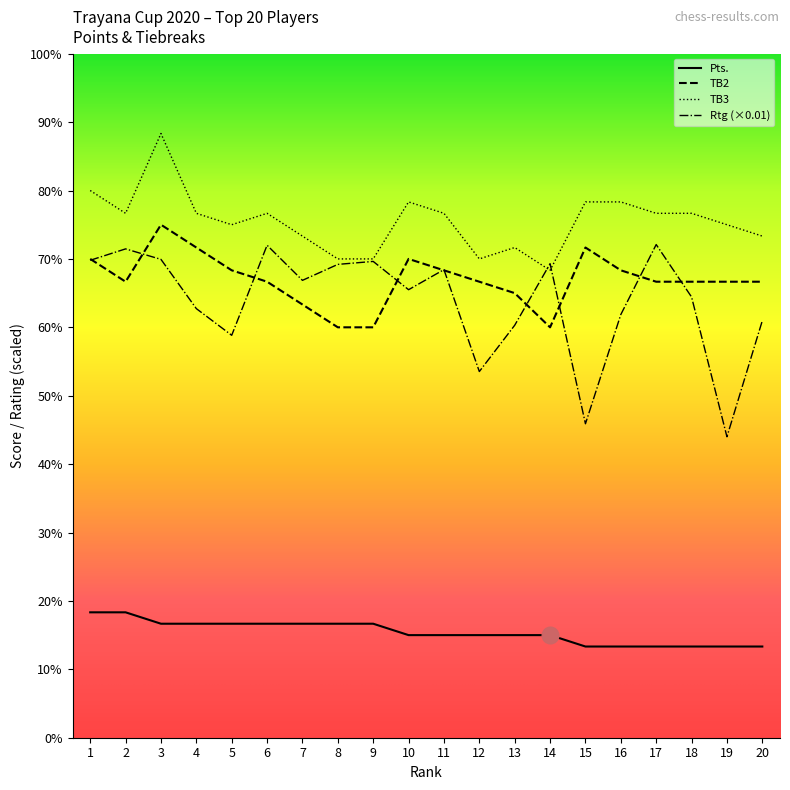

Reading left to right, what are all the values shown in this chart?

Pts.: 5.5	5.5	5.0	5.0	5.0	5.0	5.0	5.0	5.0	4.5	4.5	4.5	4.5	4.5	4.0	4.0	4.0	4.0	4.0	4.0
TB2: 21.0	20.0	22.5	21.5	20.5	20.0	19.0	18.0	18.0	21.0	20.5	20.0	19.5	18.0	21.5	20.5	20.0	20.0	20.0	20.0
TB3: 24.0	23.0	26.5	23.0	22.5	23.0	22.0	21.0	21.0	23.5	23.0	21.0	21.5	20.5	23.5	23.5	23.0	23.0	22.5	22.0
Rtg: 20.9	21.4	21.0	18.8	17.6	21.6	20.1	20.8	20.9	19.6	20.5	16.1	18.1	20.8	13.8	18.6	21.6	19.3	13.2	18.3